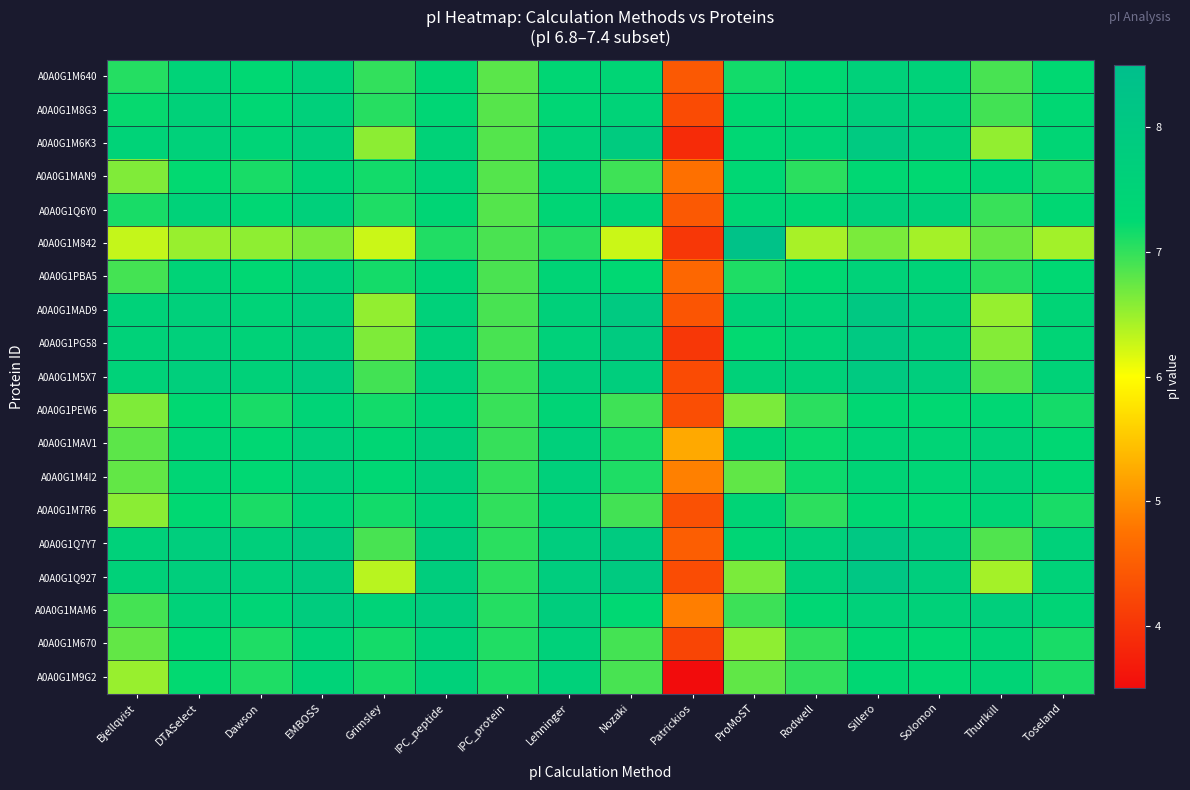

What is the maximum value shown in the chart?

8.3